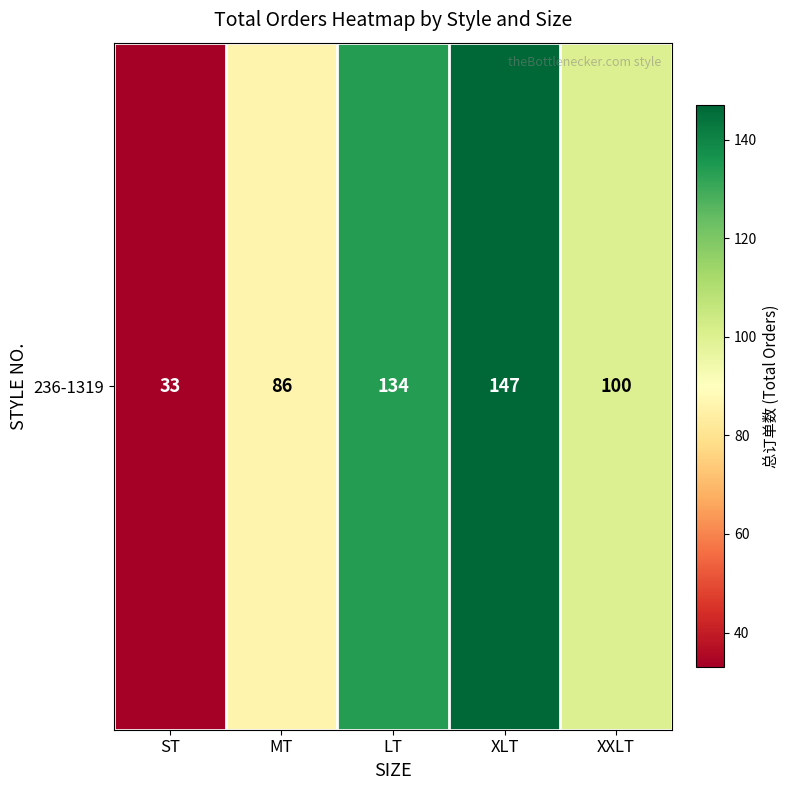

What is the change in value from MT to XXLT?

+14